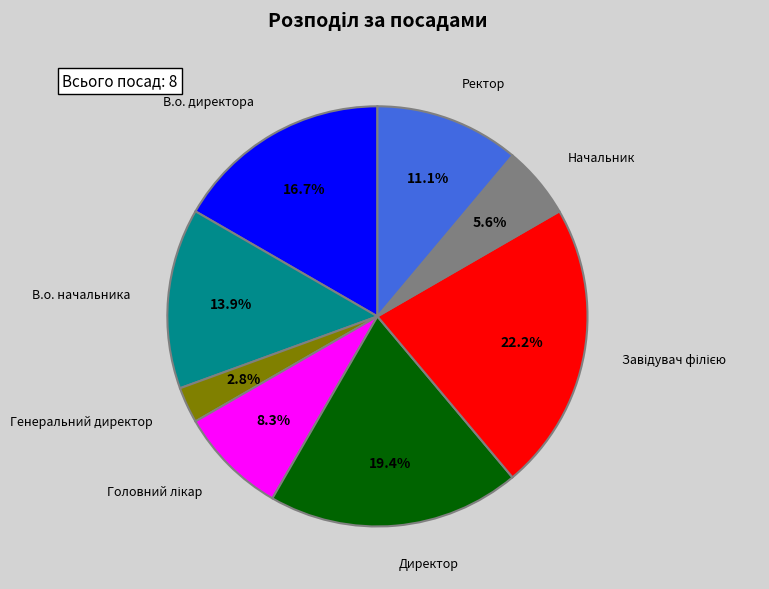

Do Начальник and Директор together represent more than half of the pie?

No